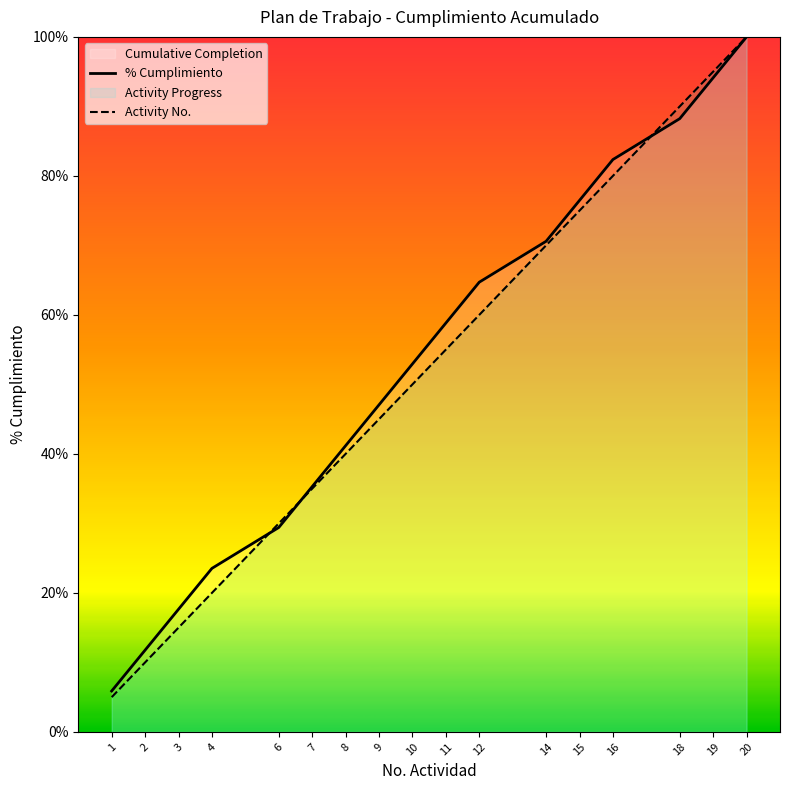

Is it true that % Cumplimiento equals 100.0 at 20?

True